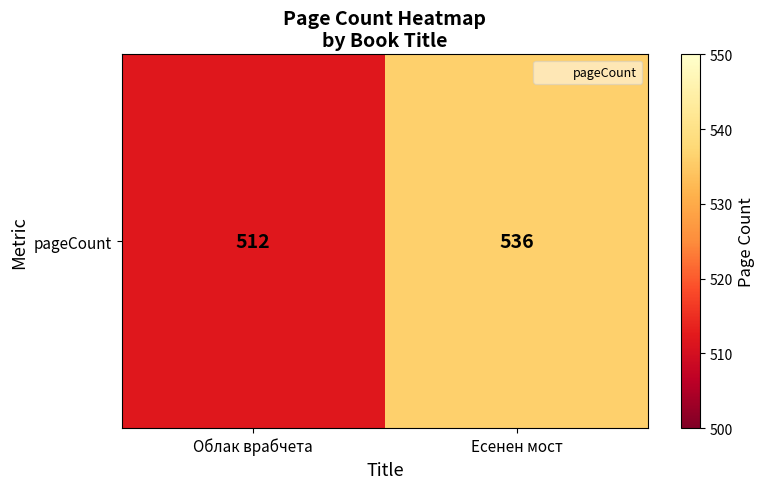

At which category does the chart reach its minimum across all series?

Облак врабчета